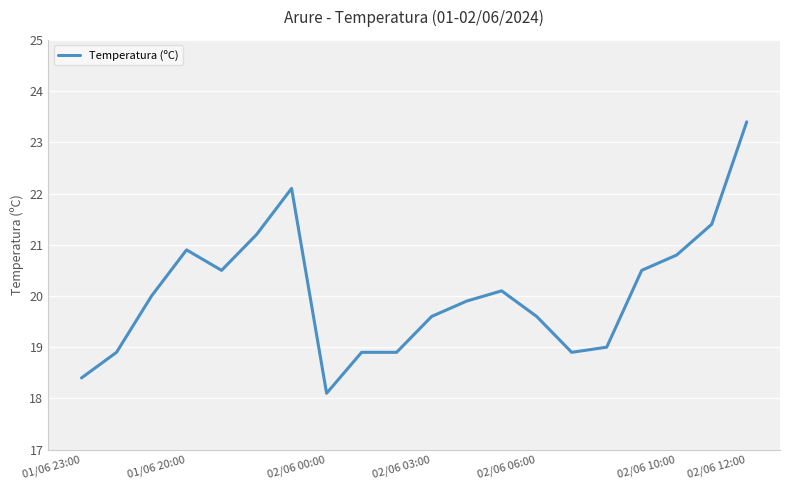

True or false: the data has more than 1 interior local peaks.

True